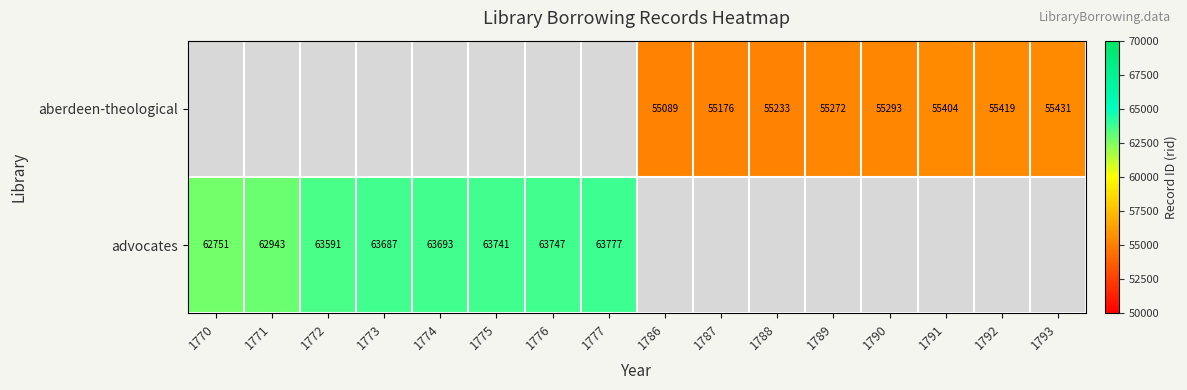

Is it true that advocates equals 63777 at 1777?

True